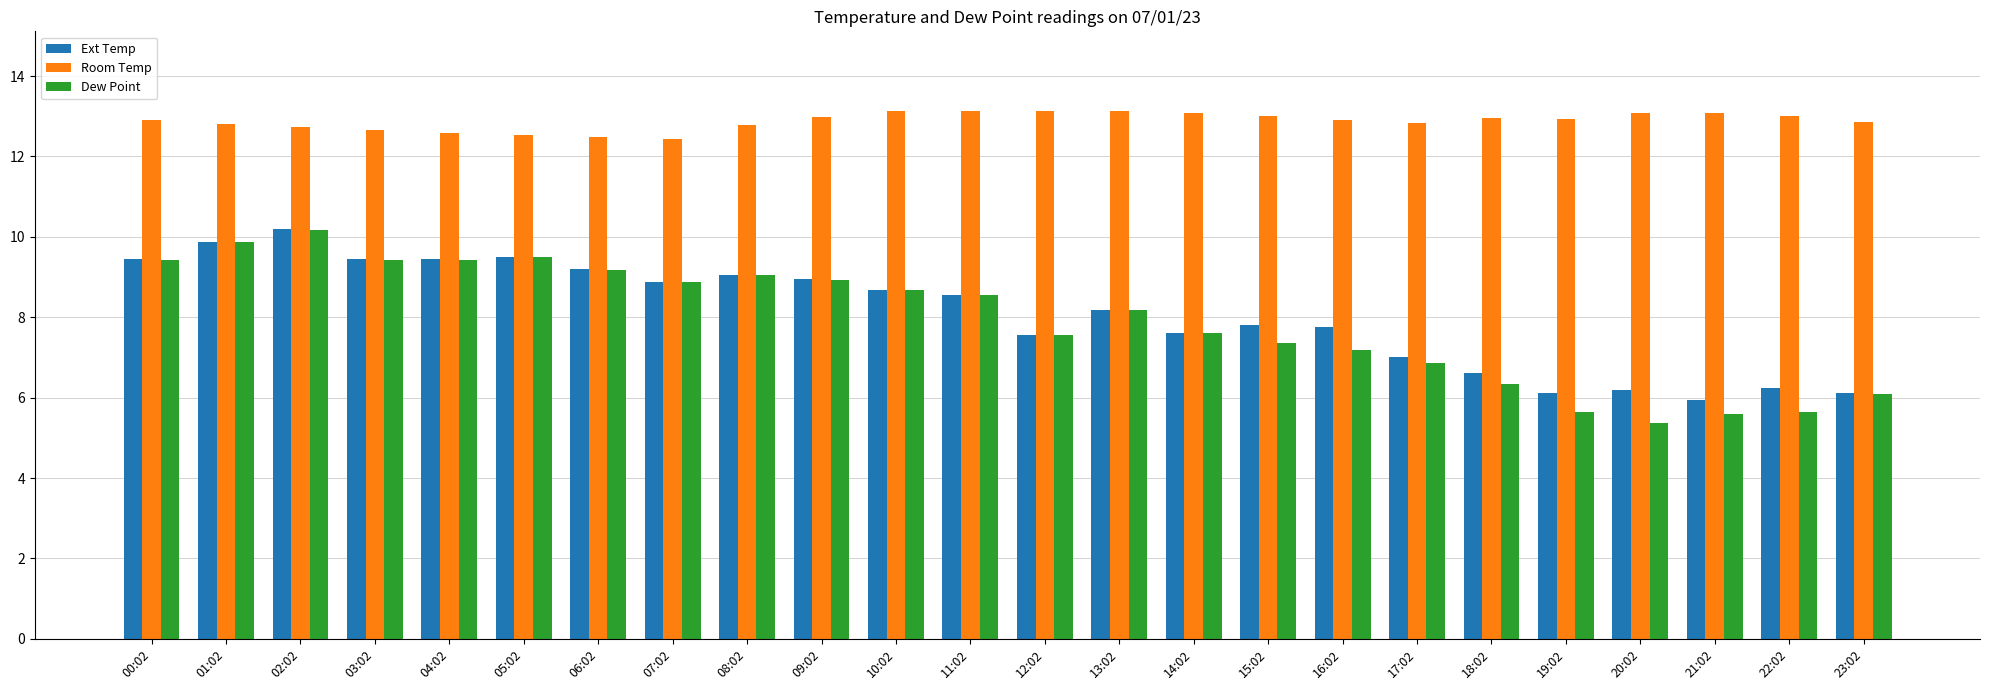

What is the value of the Ext Temp bar at the 6th from the left?

9.5